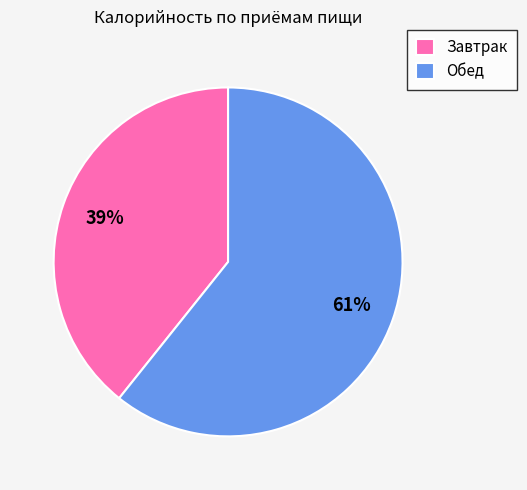

What percentage is the Завтрак slice, to the nearest percent?

39%